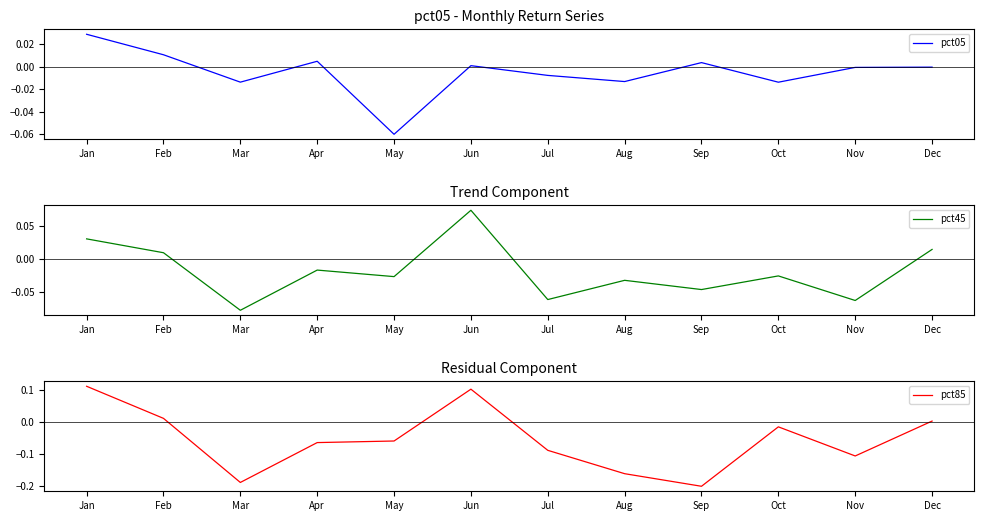

At which category does pct45 reach its first local peak?

Apr